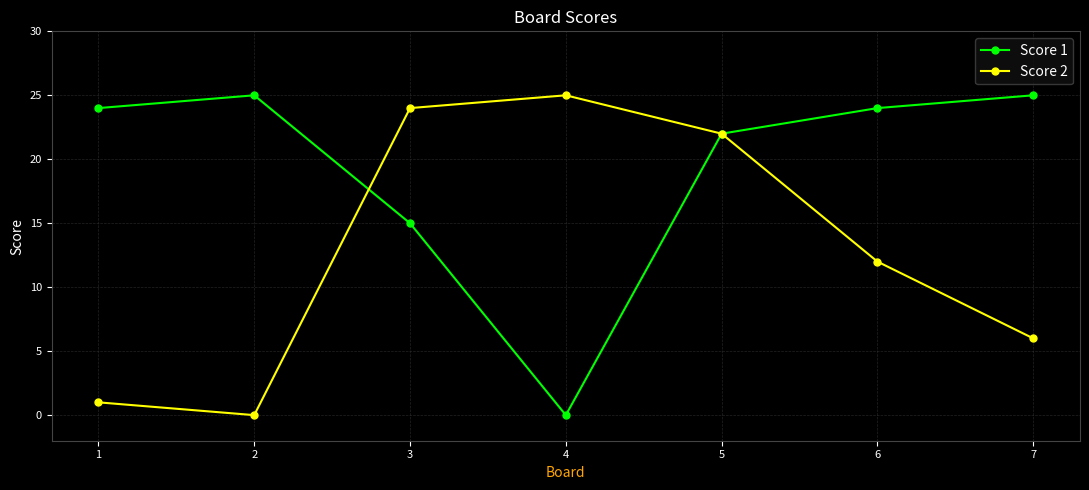

Where is Score 2 nearest to the value 12?

6